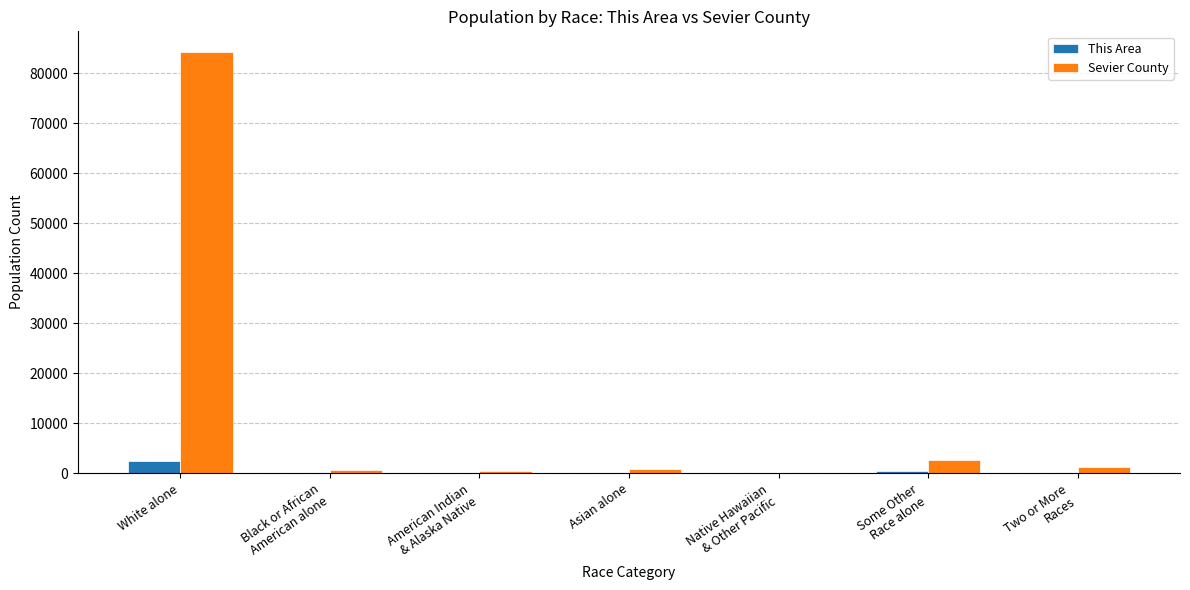

Which category has the highest value across all series?

White alone